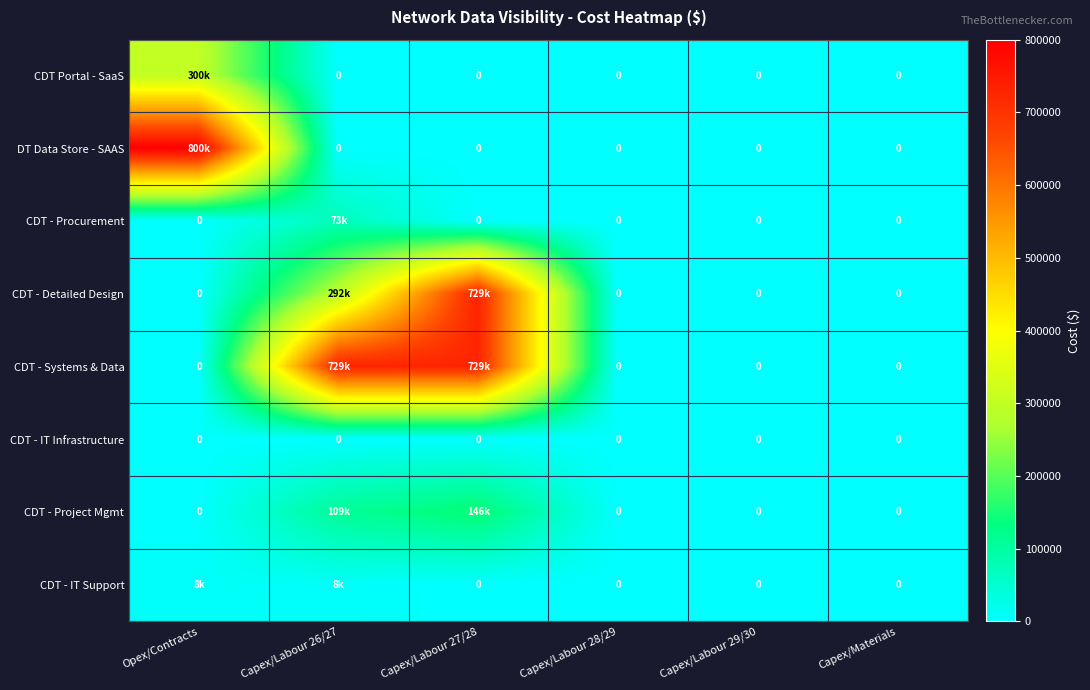

Which category has the lowest value in the CDT - Detailed Design series?

Opex/Contracts